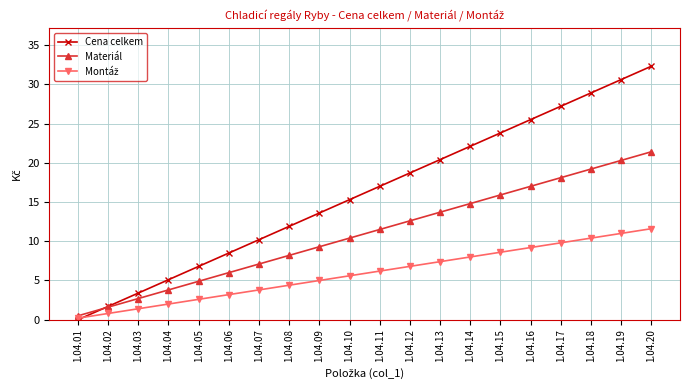

Between 1.04.02 and 1.04.04, which series saw the biggest shift?

Cena celkem